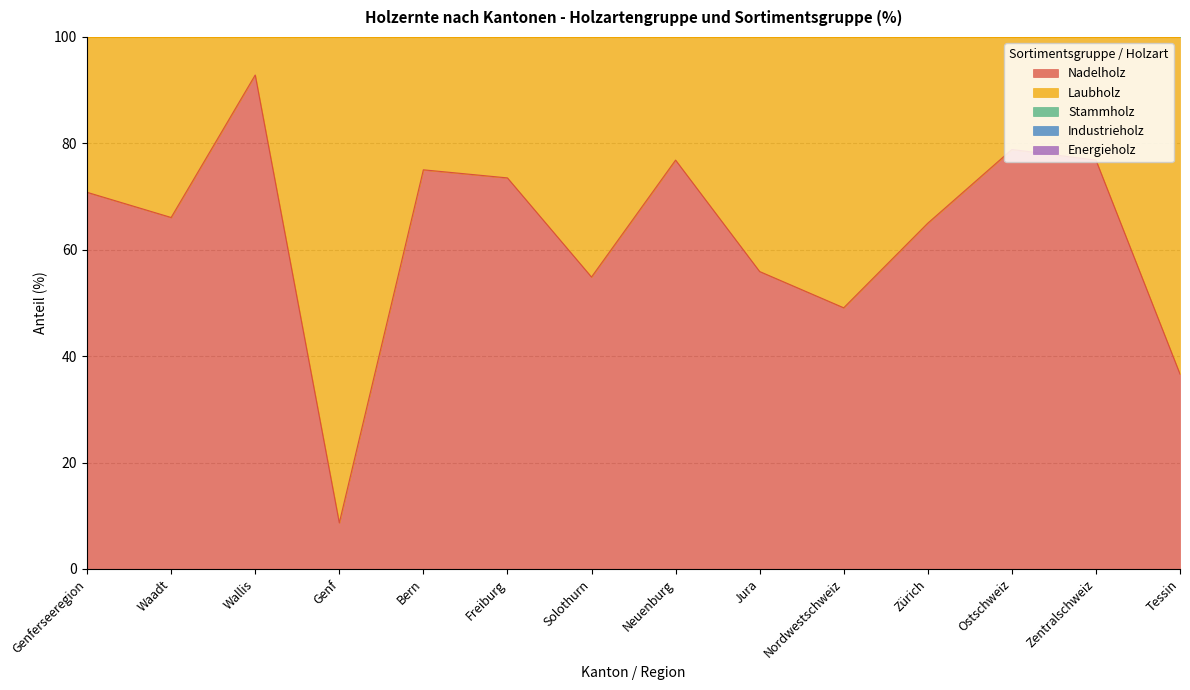

The Nadelholz series shows 8.7 at Genf. True or false?

True